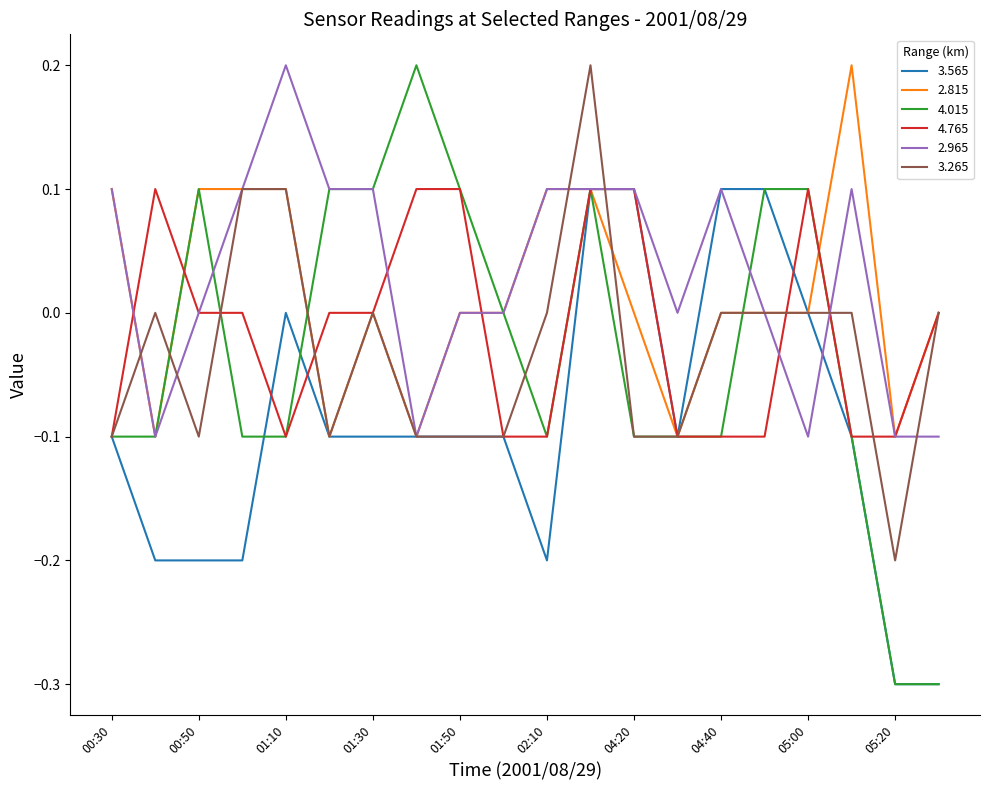

Which series has the largest range (max minus min)?

4.015